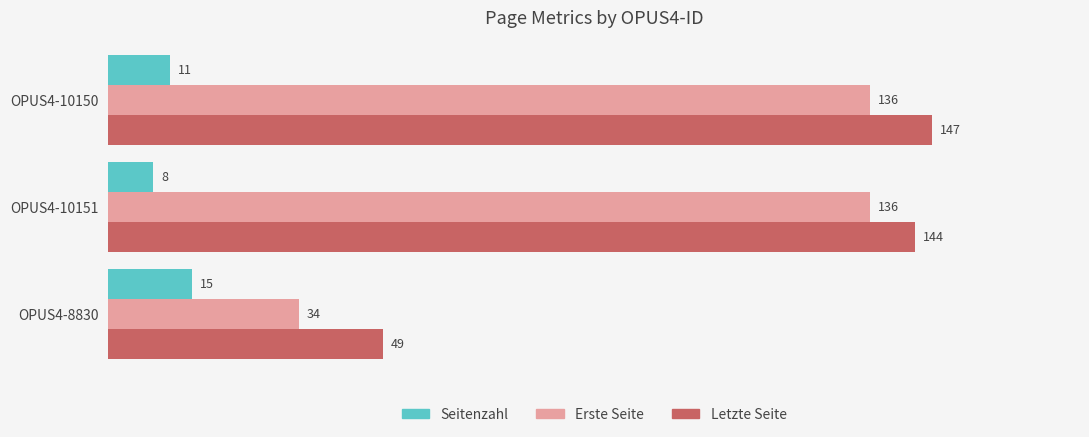

Which series has the widest spread of values?

Erste Seite